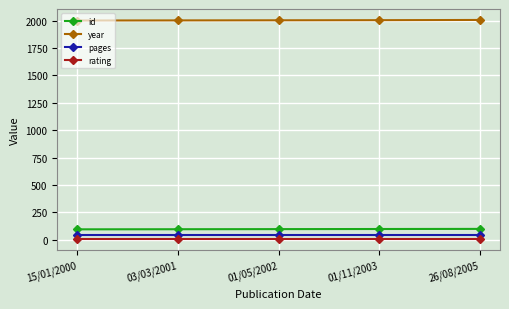

True or false: year and pages intersect in this chart.

False